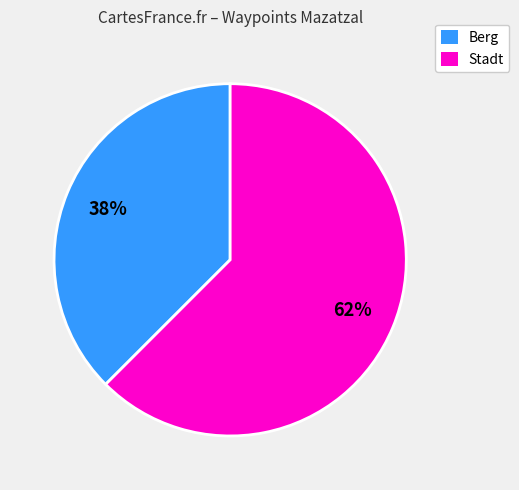

Is there any slice that represents more than half of the pie?

Yes